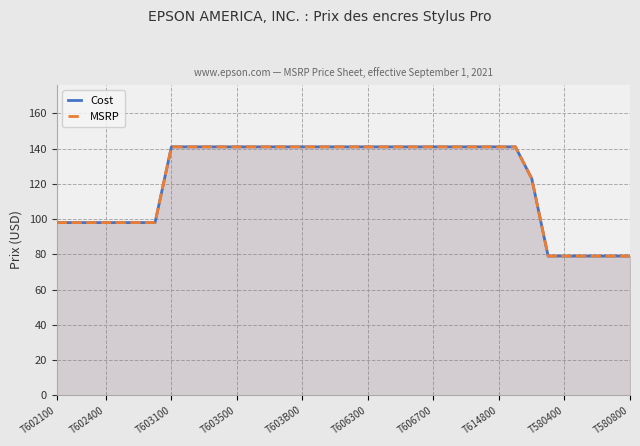

True or false: Cost has a value of 233 at 12.

False